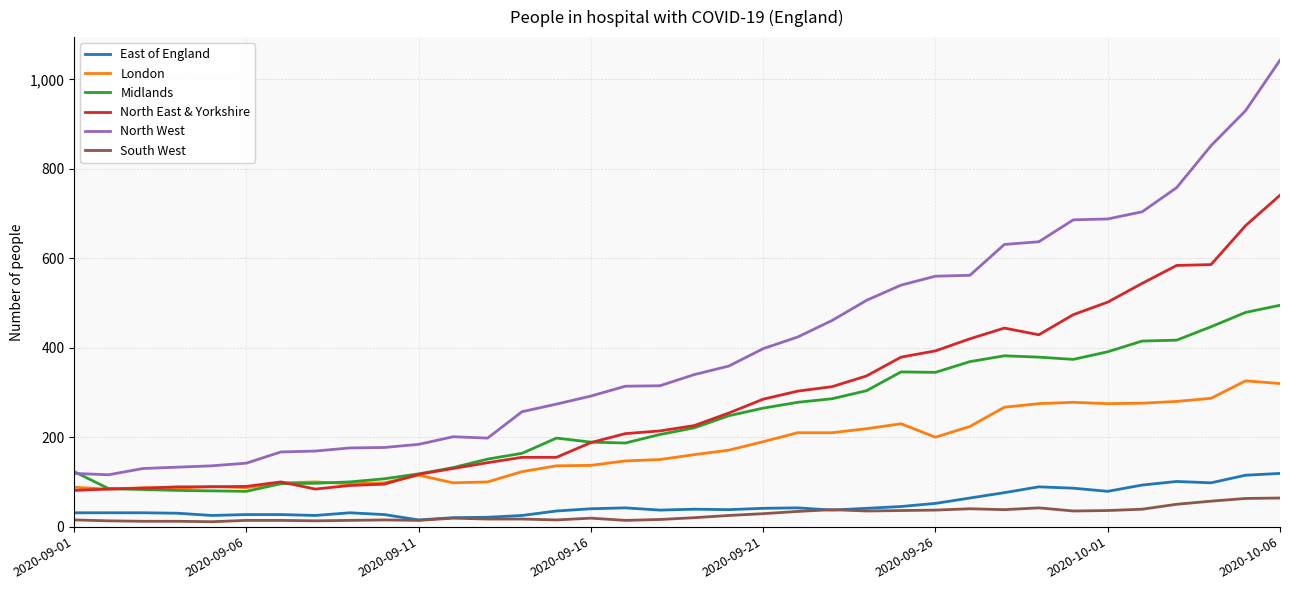

What is the lowest value of the North East & Yorkshire series?

81